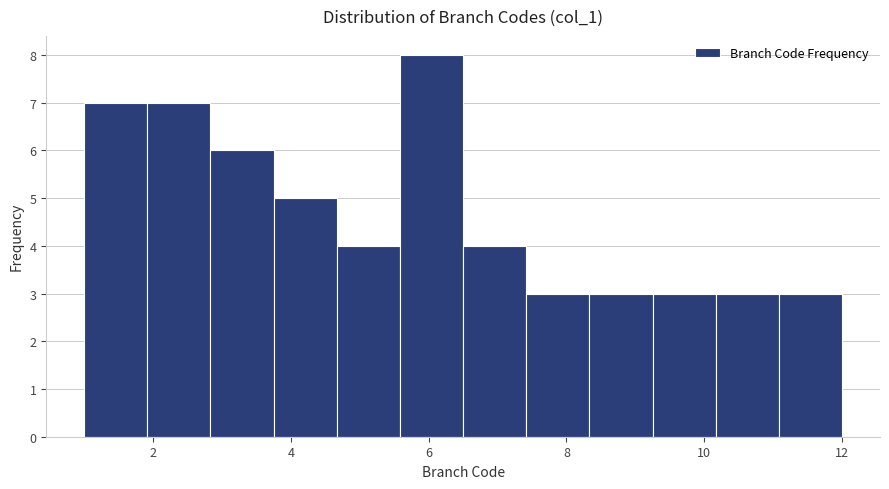

Reading left to right, transcribe this chart: for each bar, give the range it covers on the x-axis and its height. Neither the bar edges nor the heights are printed on the chart, so give them approximately, as read against the axes.

1.0 to 2.0: 7
2.0 to 2.8: 7
2.8 to 3.8: 6
3.8 to 4.6: 5
4.6 to 5.6: 4
5.6 to 6.6: 8
6.6 to 7.4: 4
7.4 to 8.4: 3
8.4 to 9.2: 3
9.2 to 10.2: 3
10.2 to 11.0: 3
11.0 to 12.0: 3